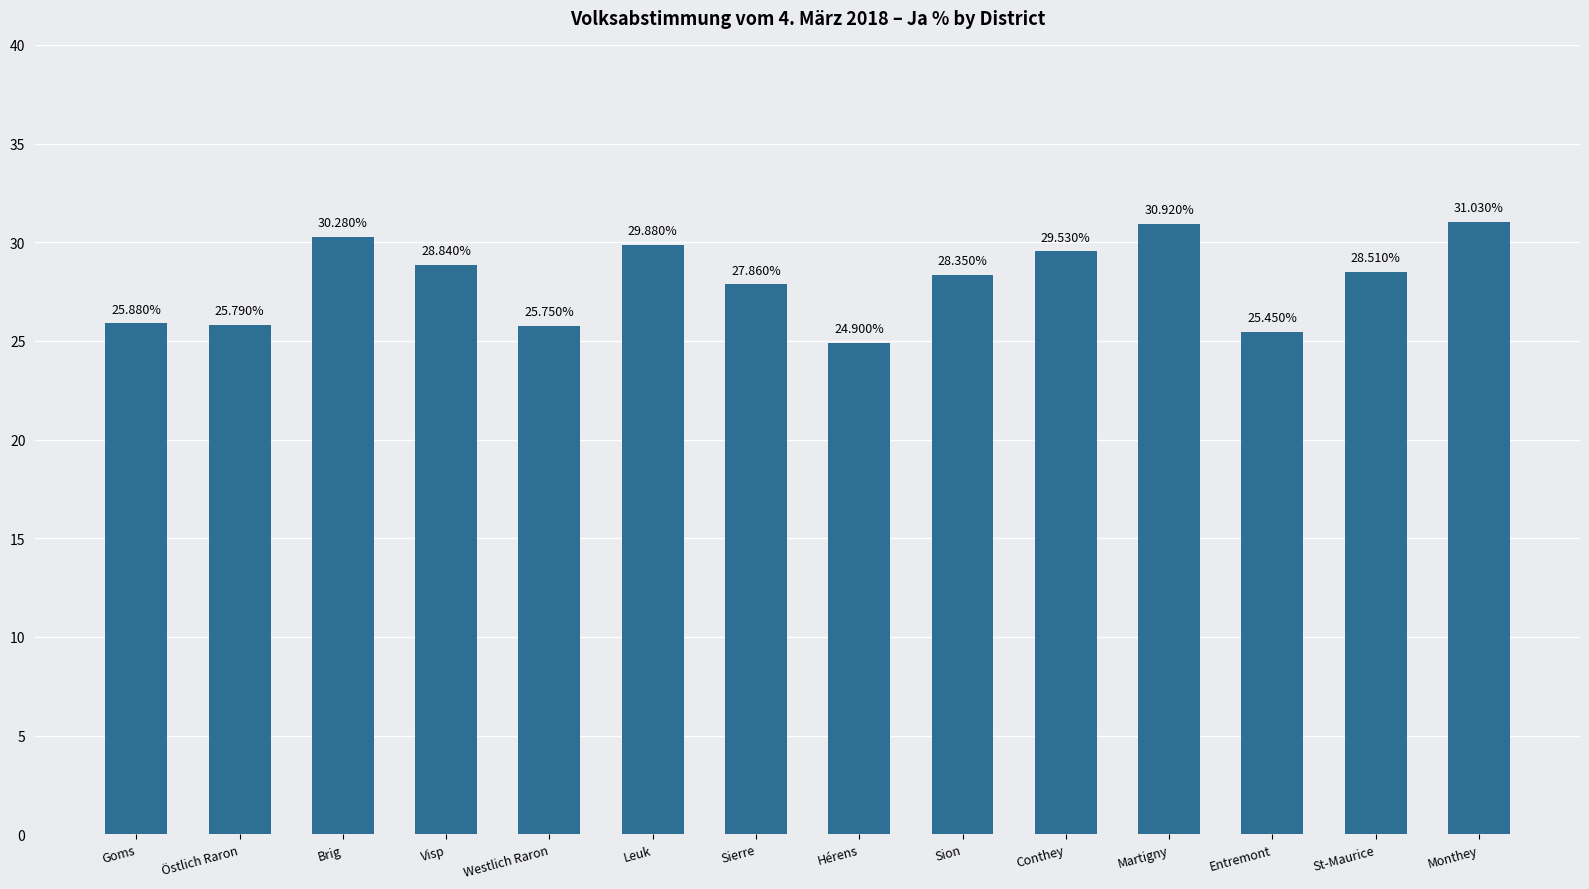

What is the maximum value shown in the chart?

31.0